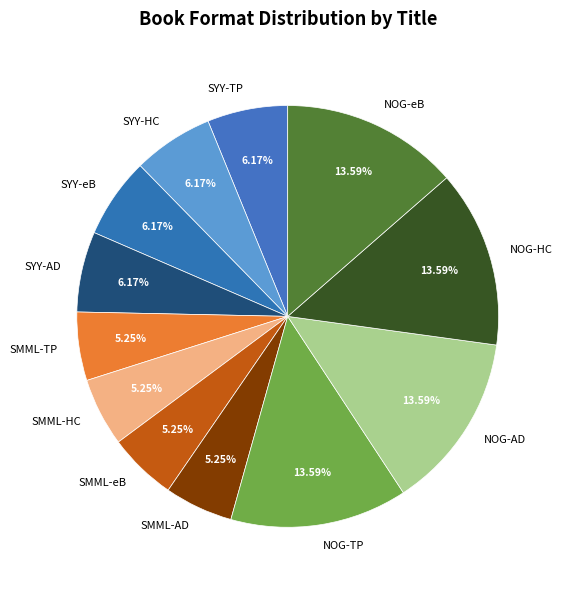

Combined, do NOG-TP and NOG-HC account for over 50%?

No